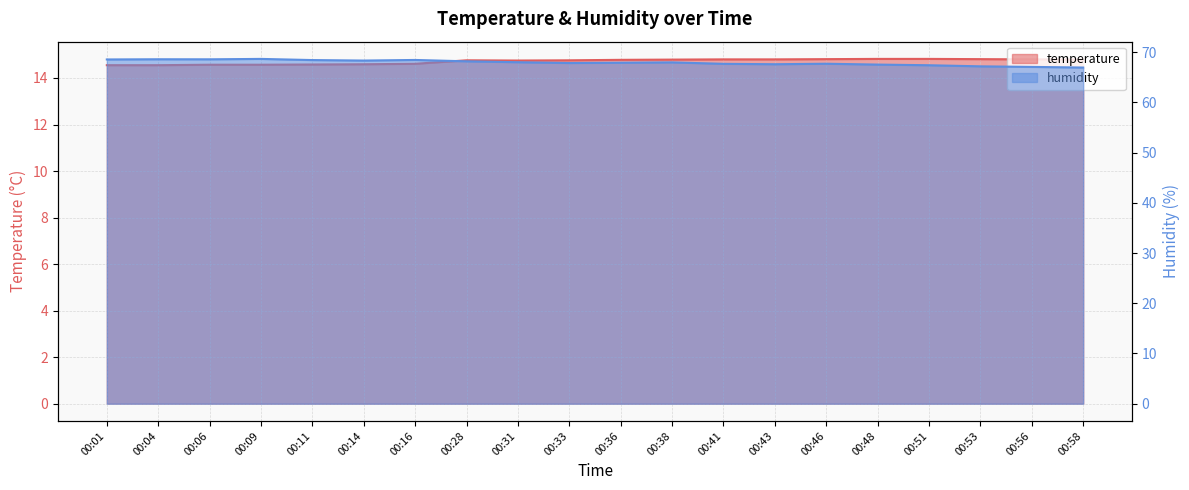

Read the humidity value at 00:16.

68.5